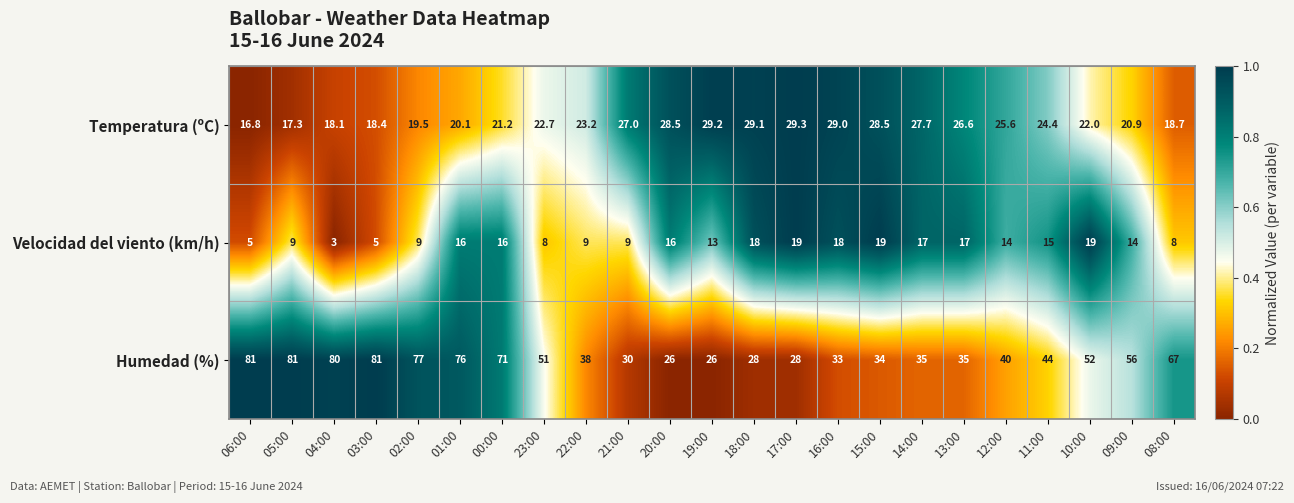

List the series in order of their peak value, lowest first.

Velocidad del viento (km/h), Temperatura (ºC), Humedad (%)